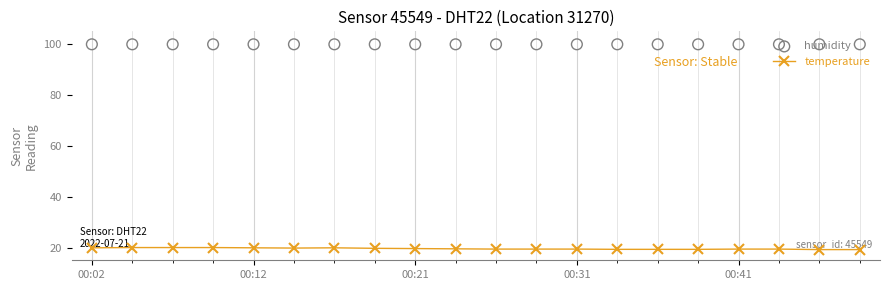

What are all the series names shown in the legend?

temperature, humidity